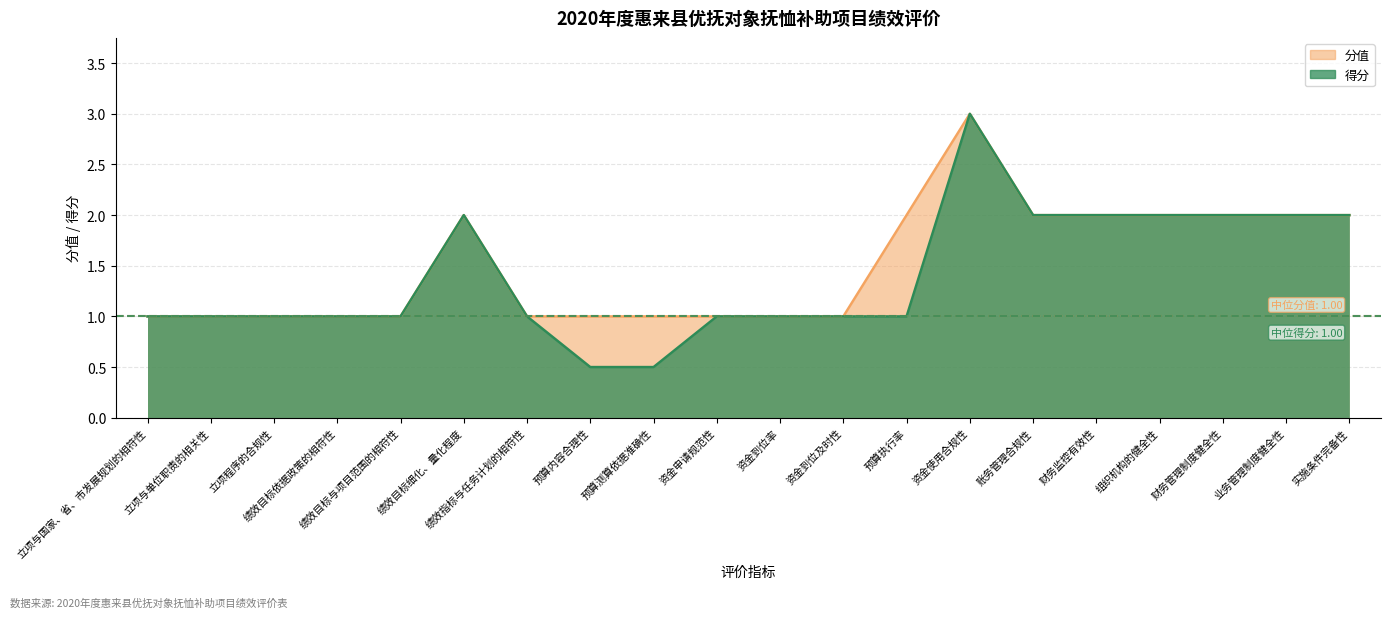

What is the label of the 16th point from the right?

绩效目标与项目范围的相符性